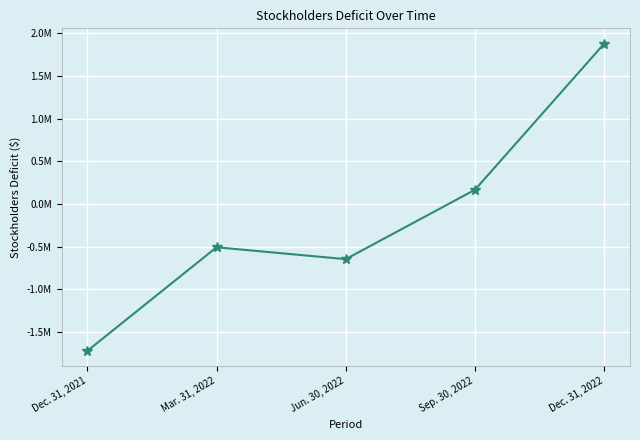

Does the chart have visible grid lines?

Yes